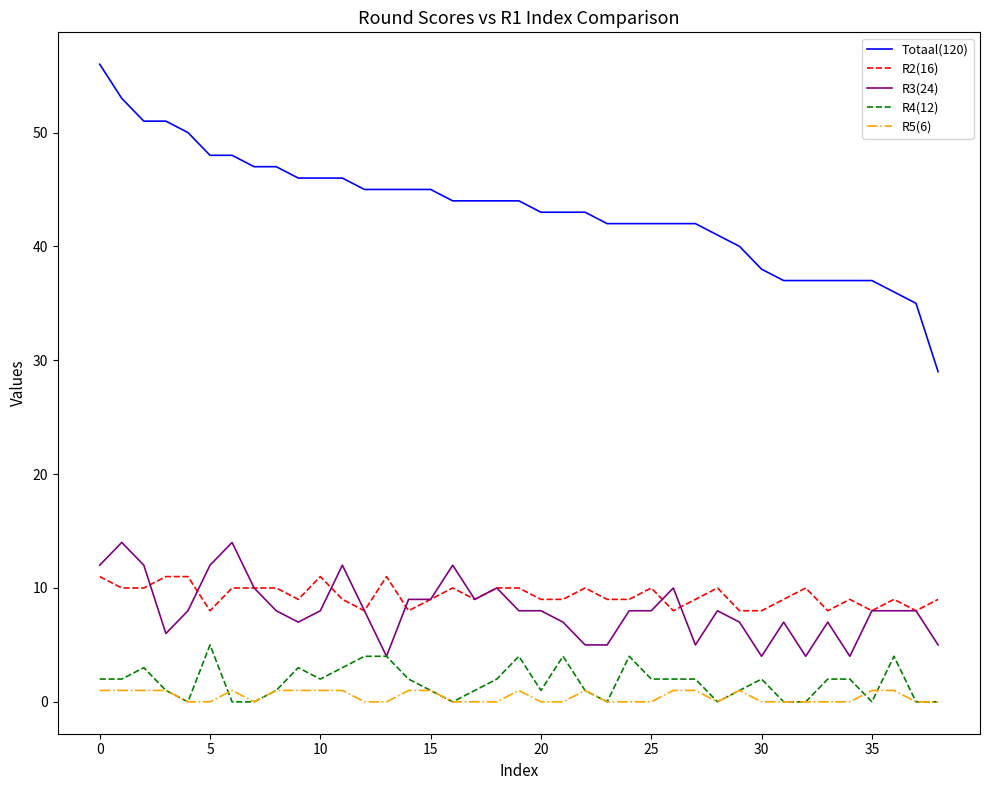

Reading left to right, list all the values displayed in this chart.

Totaal(120): 56	53	51	51	50	48	48	47	47	46	46	46	45	45	45	45	44	44	44	44	43	43	43	42	42	42	42	42	41	40	38	37	37	37	37	37	36	35	29
R2(16): 11	10	10	11	11	8	10	10	10	9	11	9	8	11	8	9	10	9	10	10	9	9	10	9	9	10	8	9	10	8	8	9	10	8	9	8	9	8	9
R3(24): 12	14	12	6	8	12	14	10	8	7	8	12	8	4	9	9	12	9	10	8	8	7	5	5	8	8	10	5	8	7	4	7	4	7	4	8	8	8	5
R4(12): 2	2	3	1	0	5	0	0	1	3	2	3	4	4	2	1	0	1	2	4	1	4	1	0	4	2	2	2	0	1	2	0	0	2	2	0	4	0	0
R5(6): 1	1	1	1	0	0	1	0	1	1	1	1	0	0	1	1	0	0	0	1	0	0	1	0	0	0	1	1	0	1	0	0	0	0	0	1	1	0	0